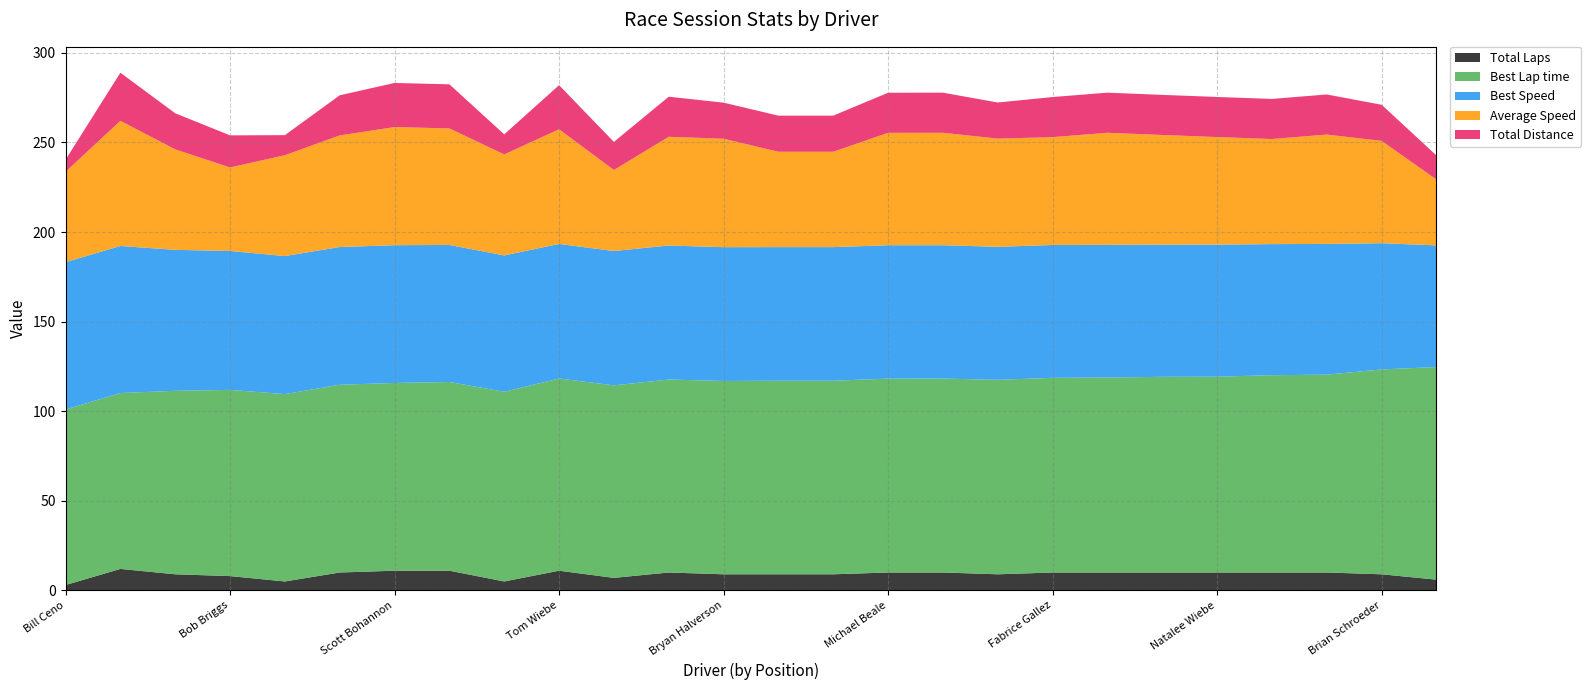

Reading right to left, extract all data points from this chart.

Total Laps: 6.0	9.0	10.0	10.0	10.0	10.0	10.0	10.0	9.0	10.0	10.0	9.0	9.0	9.0	10.0	7.0	11.0	5.0	11.0	11.0	10.0	5.0	8.0	9.0	12.0	3.0
Best Lap time: 118.7	114.3	110.4	110.1	109.3	109.2	108.8	108.7	108.5	108.2	108.2	108.0	108.0	107.9	107.7	107.5	107.3	105.9	105.3	104.8	104.8	104.6	103.9	102.4	98.2	98.0
Best Speed: 67.9	70.5	73.0	73.2	73.7	73.8	74.0	74.2	74.2	74.4	74.5	74.6	74.6	74.7	74.8	75.0	75.1	76.1	76.5	76.9	76.9	77.0	77.5	78.7	82.1	82.2
Average Speed: 36.7	57.1	61.0	58.7	60.0	61.2	62.6	60.2	60.4	62.8	62.7	53.2	53.2	60.5	60.7	45.2	64.0	56.4	65.0	65.9	62.3	56.3	46.6	56.1	69.8	50.4
Total Distance: 13.4	20.1	22.4	22.4	22.4	22.4	22.4	22.4	20.1	22.4	22.4	20.1	20.1	20.1	22.4	15.7	24.6	11.2	24.6	24.6	22.4	11.2	17.9	20.1	26.9	6.7